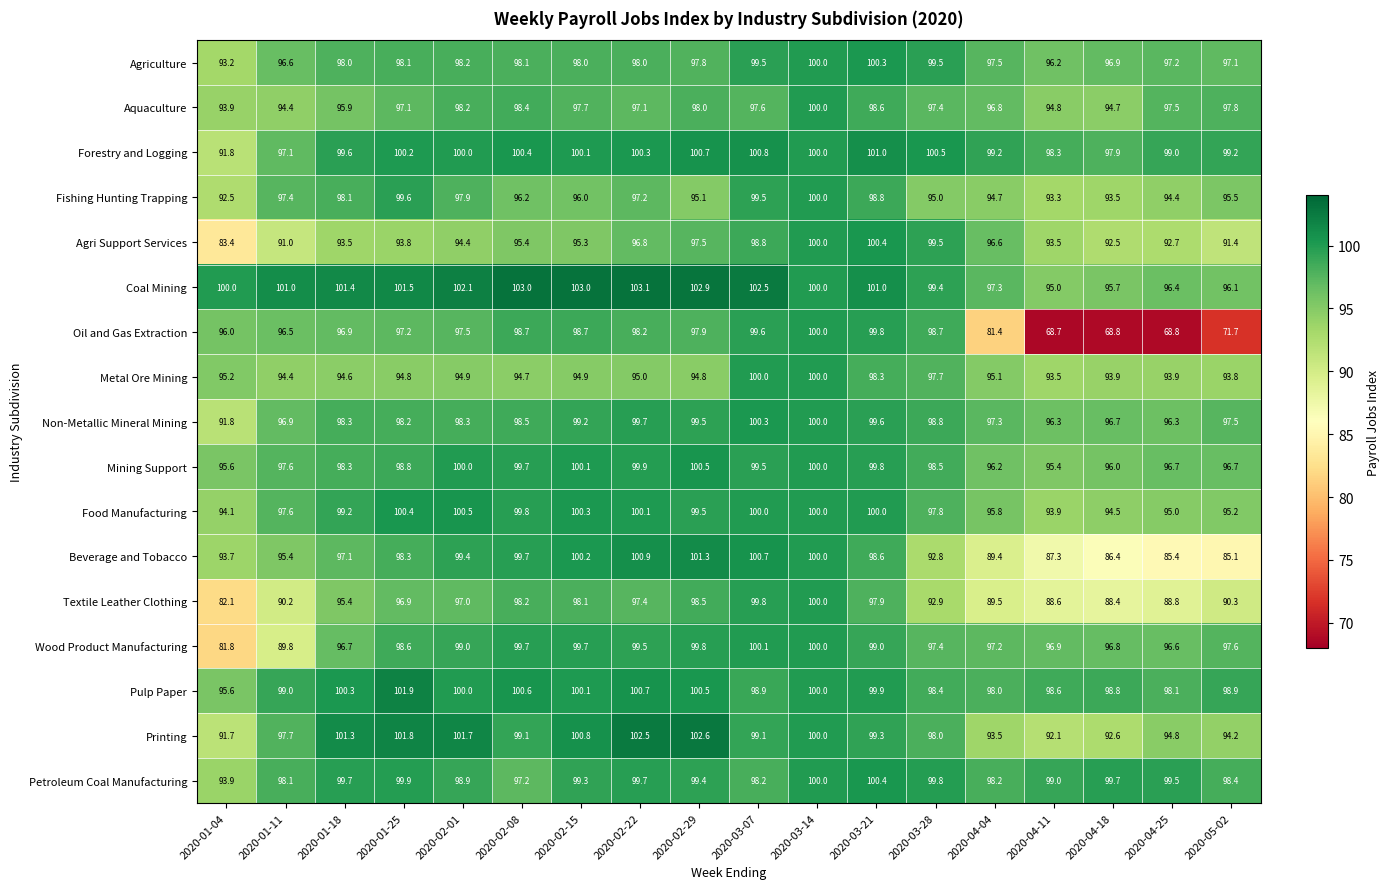

At which label is Fishing Hunting Trapping closest to 96?

2020-02-15